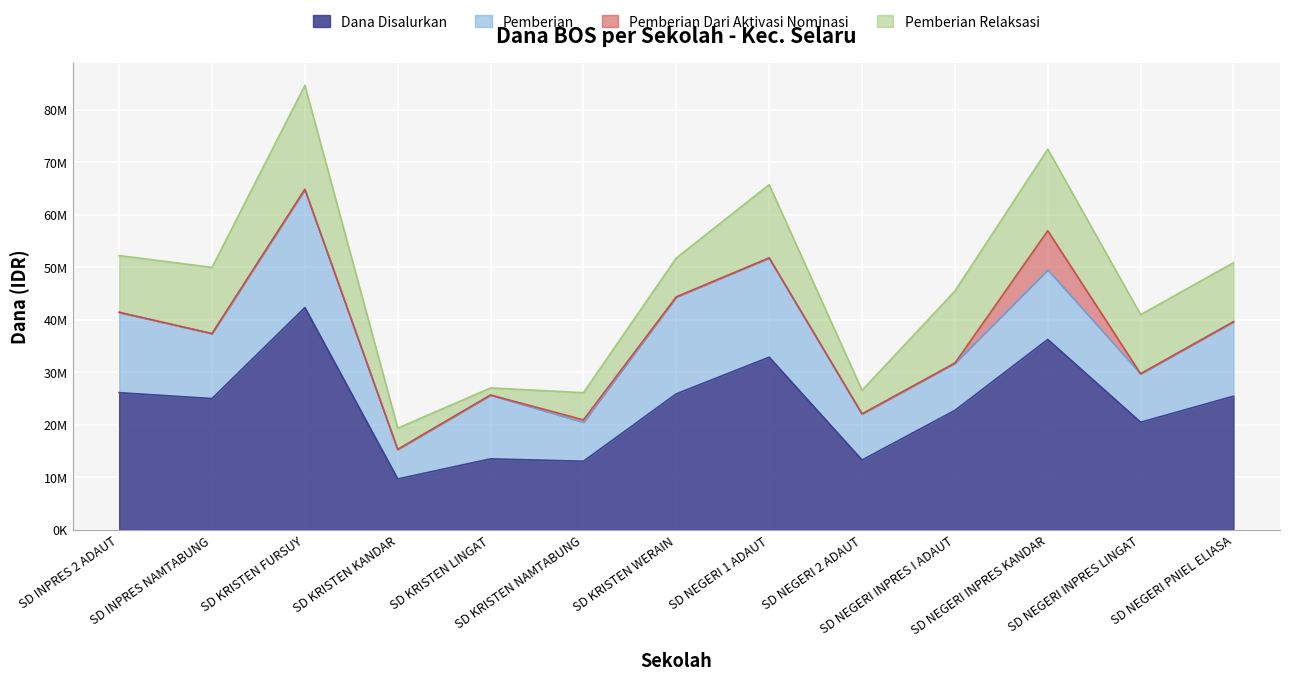

Is it true that Pemberian Dari Aktivasi Nominasi equals 0 at SD NEGERI PNIEL ELIASA?

True